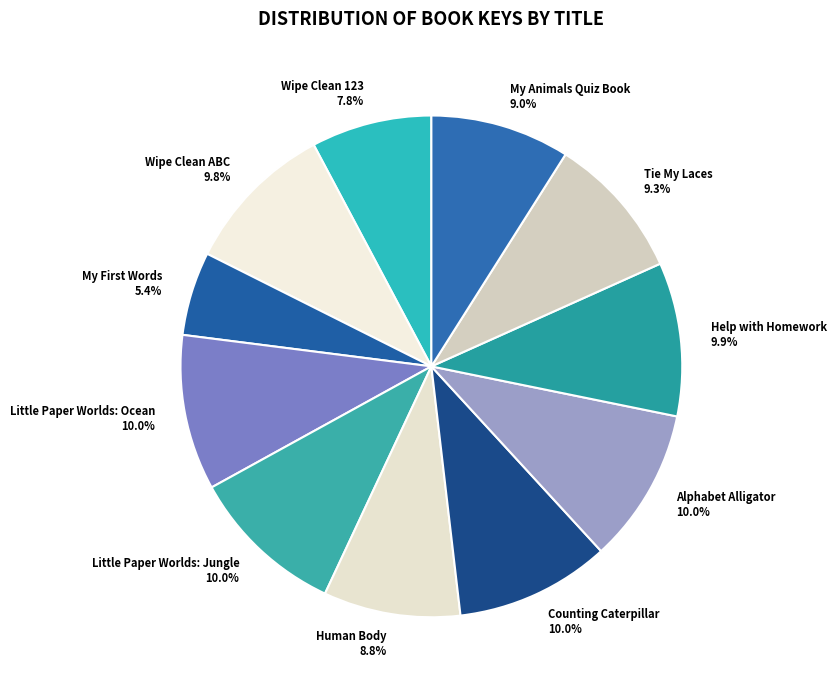

How many segments does this pie chart have?

11